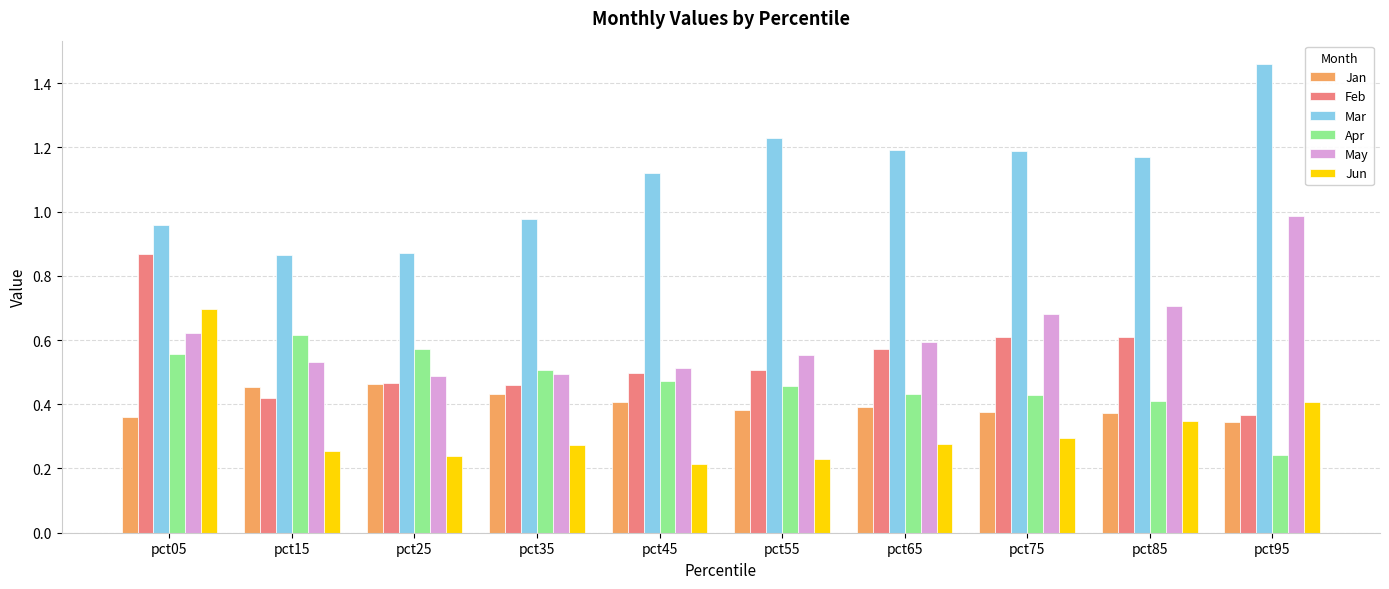

What is the total value across all series at pct25?

3.1